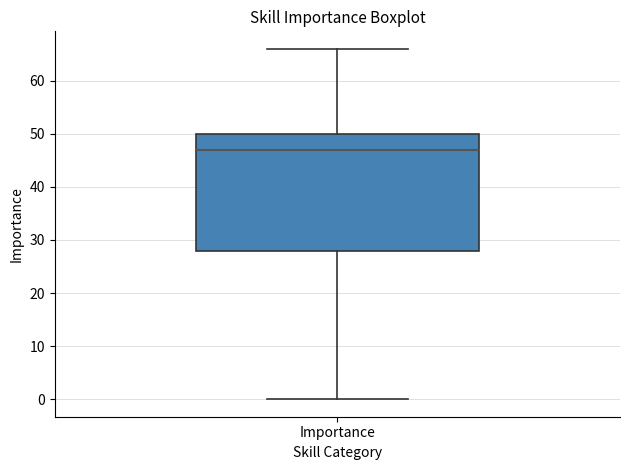

Transcribe this box plot: give where the median line is, the range the box spans, and where the two whiskers end, as read against the y-axis. The values are not printed on the chart, so give them approximately, as read against the axis.

median 47, box 28 to 50, whiskers 0 to 66